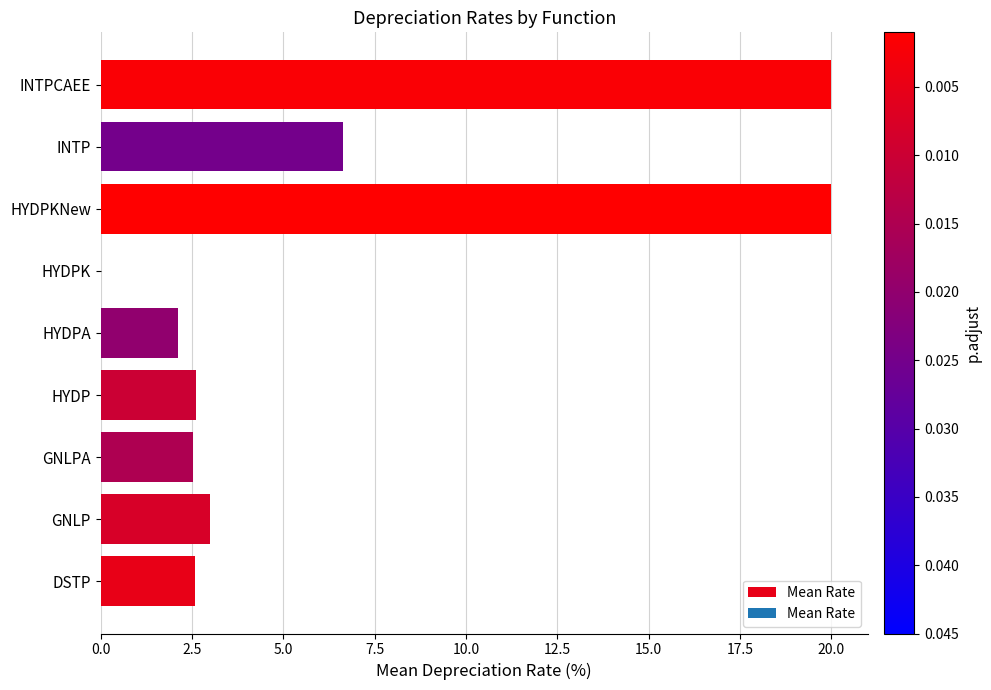

At which label is the value closest to 10?

INTP